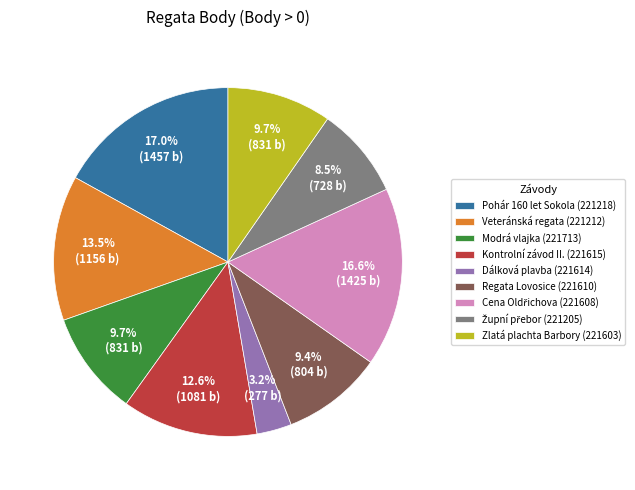

Which category has the smallest portion of the pie?

Dálková plavba (221614)